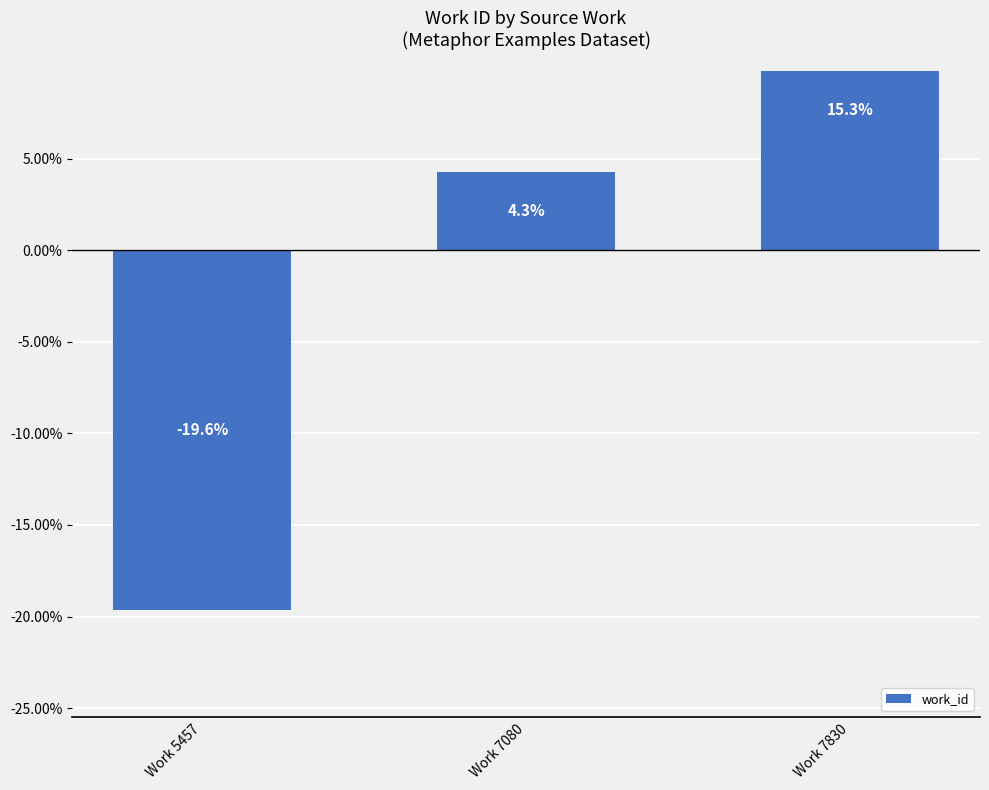

True or false: the data shows 7.5 at Work 7080.

False